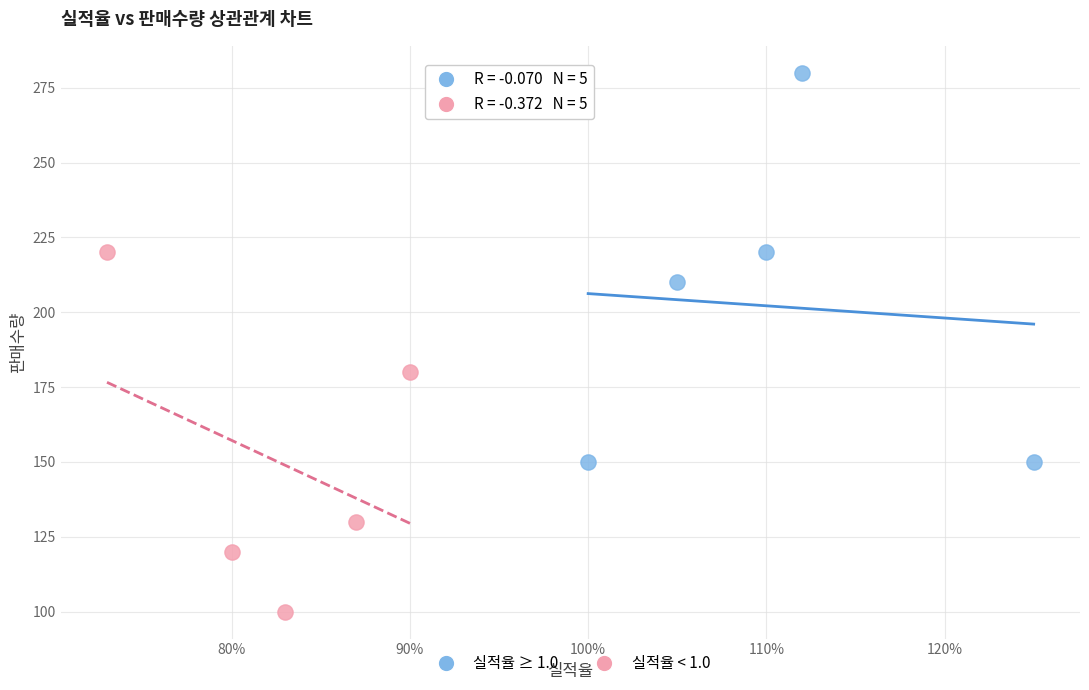

Which series reaches the minimum Y coordinate?

실적율 < 1.0